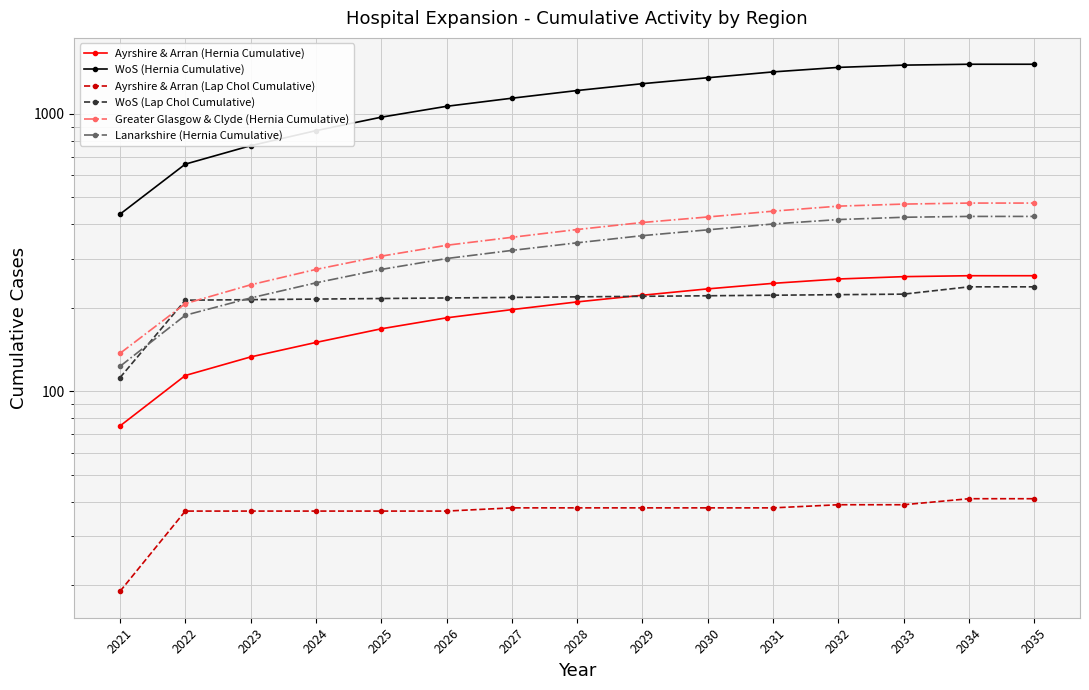

What is the minimum value for Ayrshire & Arran (Hernia Cumulative)?

75.0